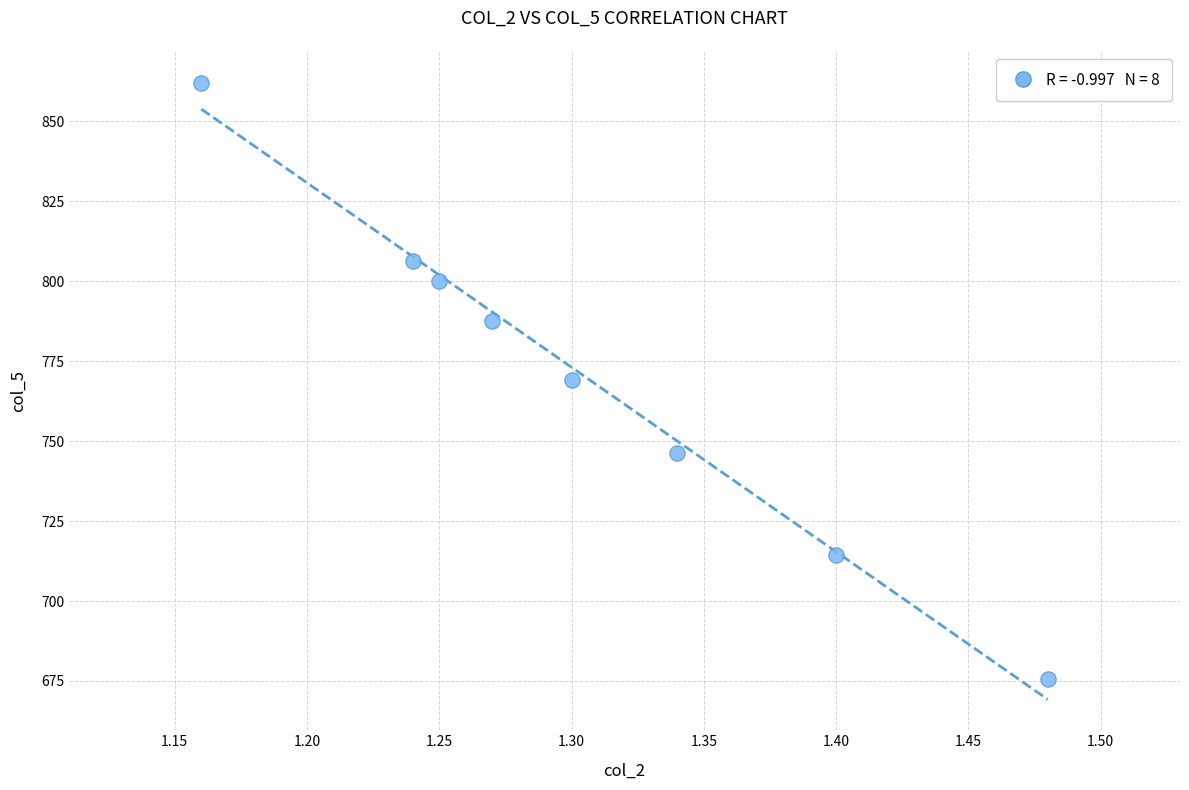

What is the range of Y values (max minus min)?

186.4